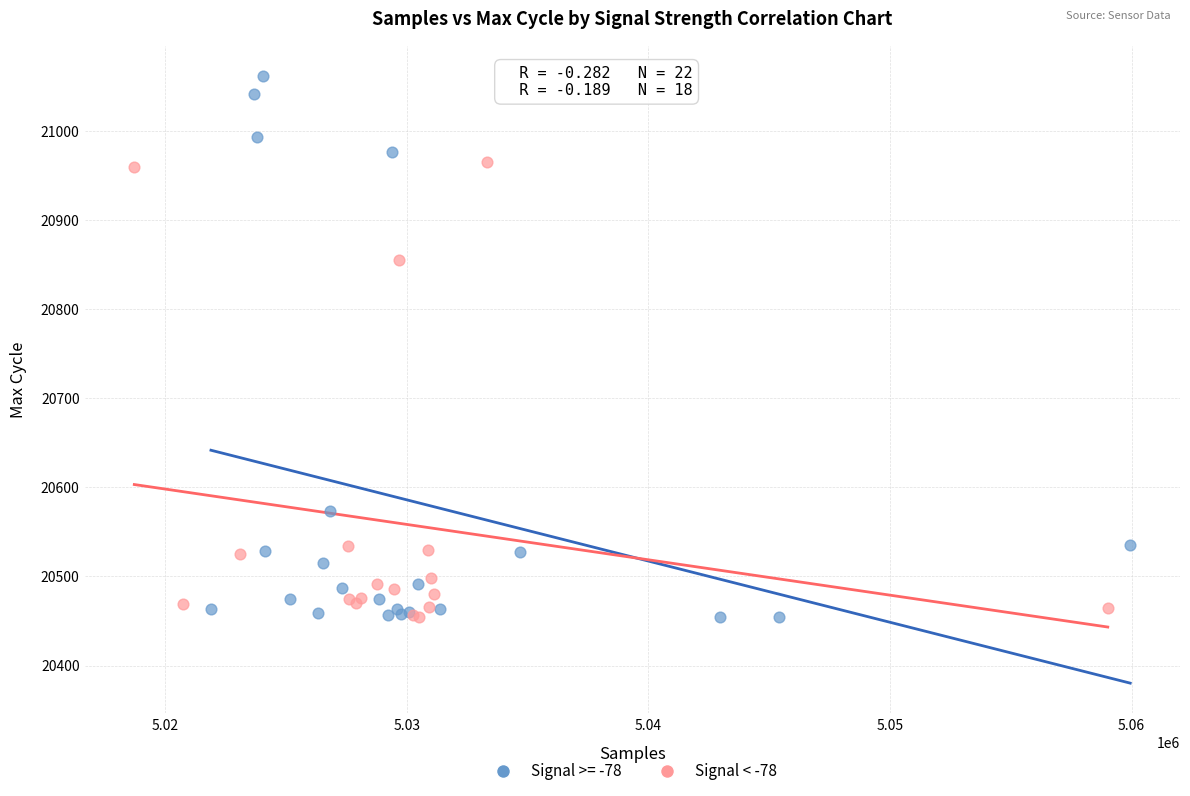

Which series contains the highest Y value?

Signal >= -78